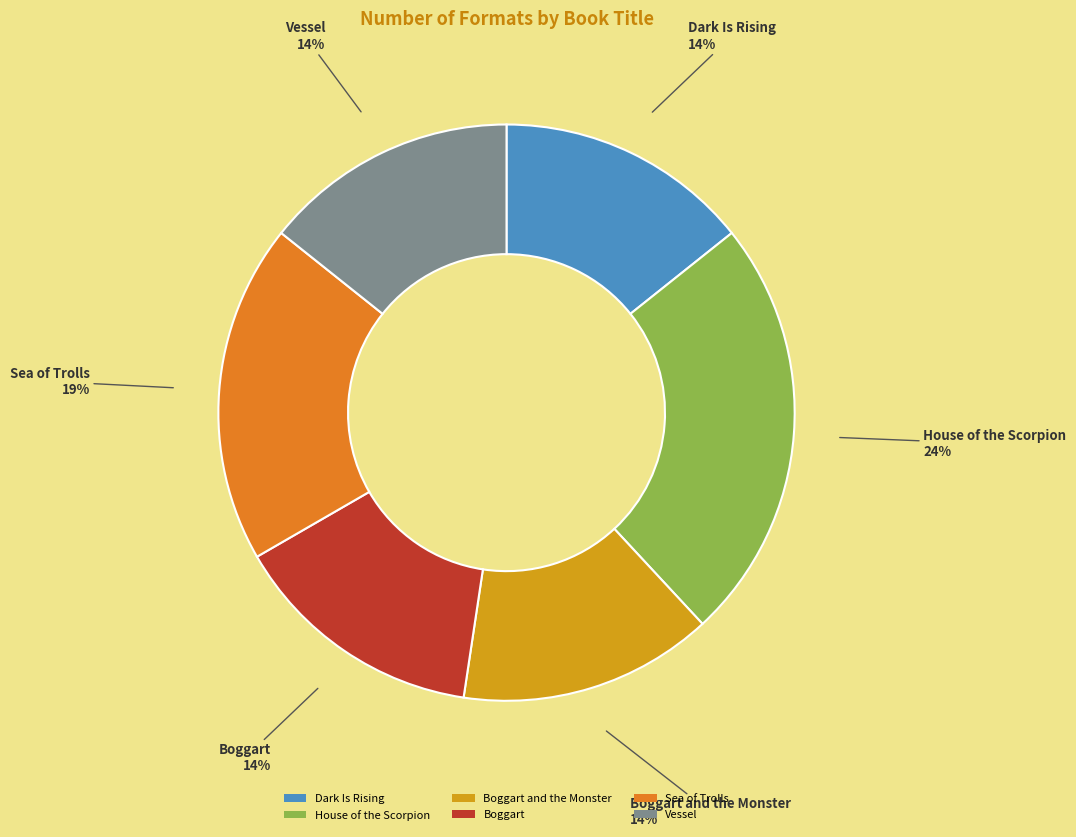

To the nearest percent, what is the combined percentage of House of the Scorpion and Vessel?

38%